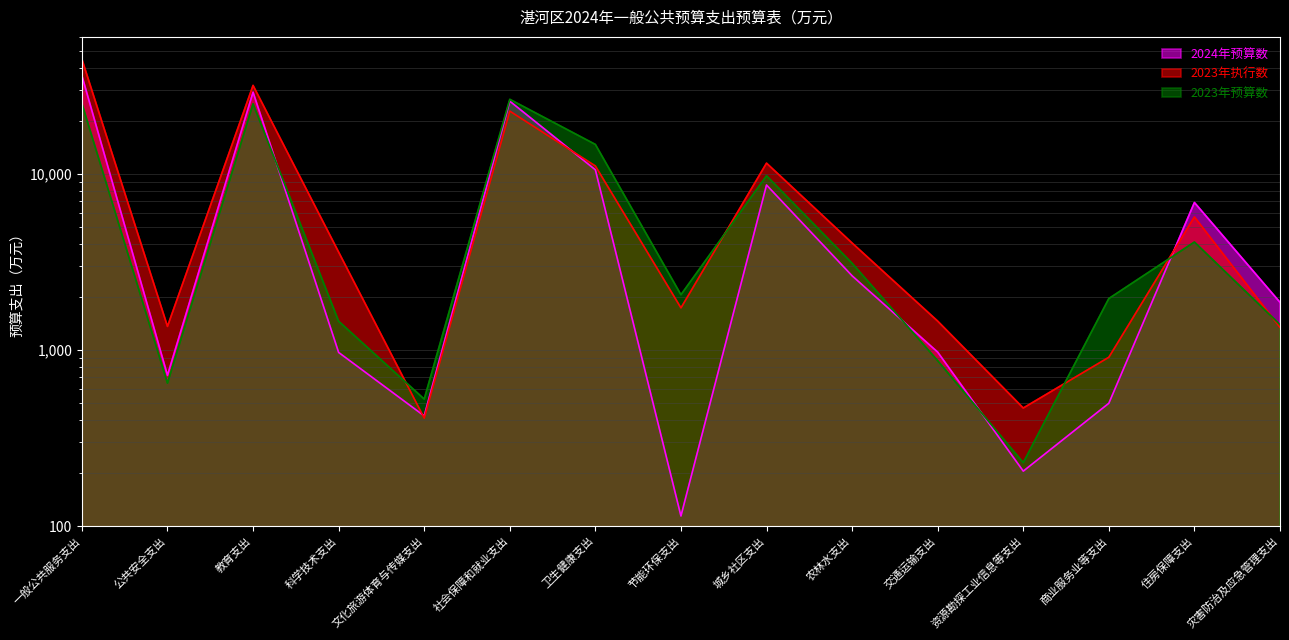

Between 一般公共服务支出 and 科学技术支出, which series saw the biggest shift?

2023年执行数